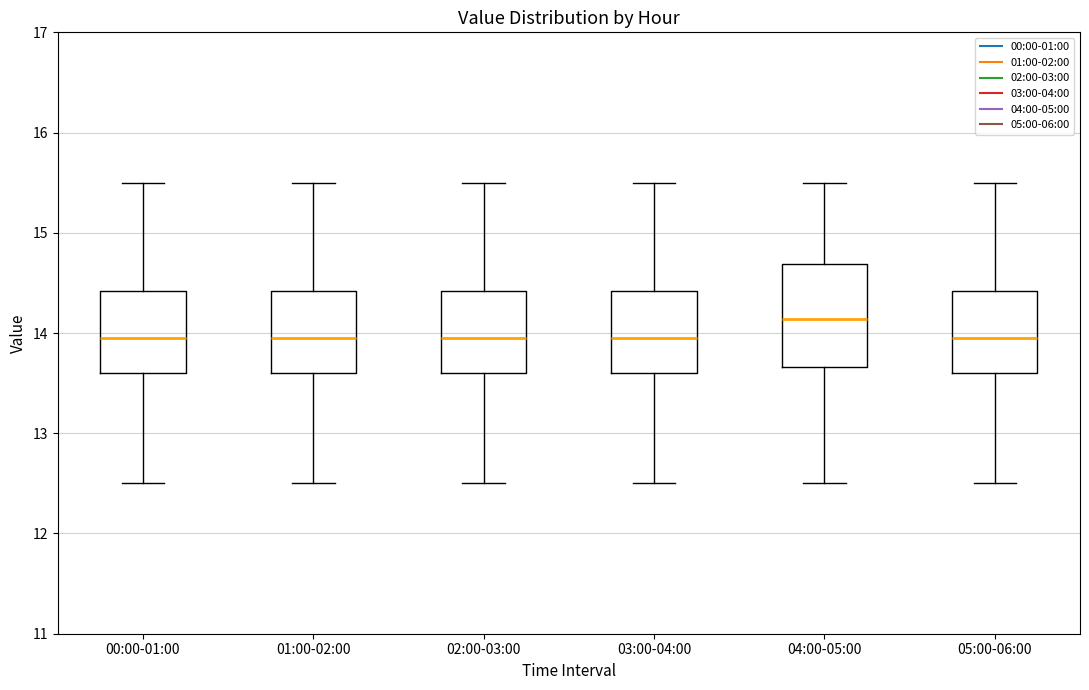

Which box is the tallest, from its lower edge to its upper edge?

04:00-05:00